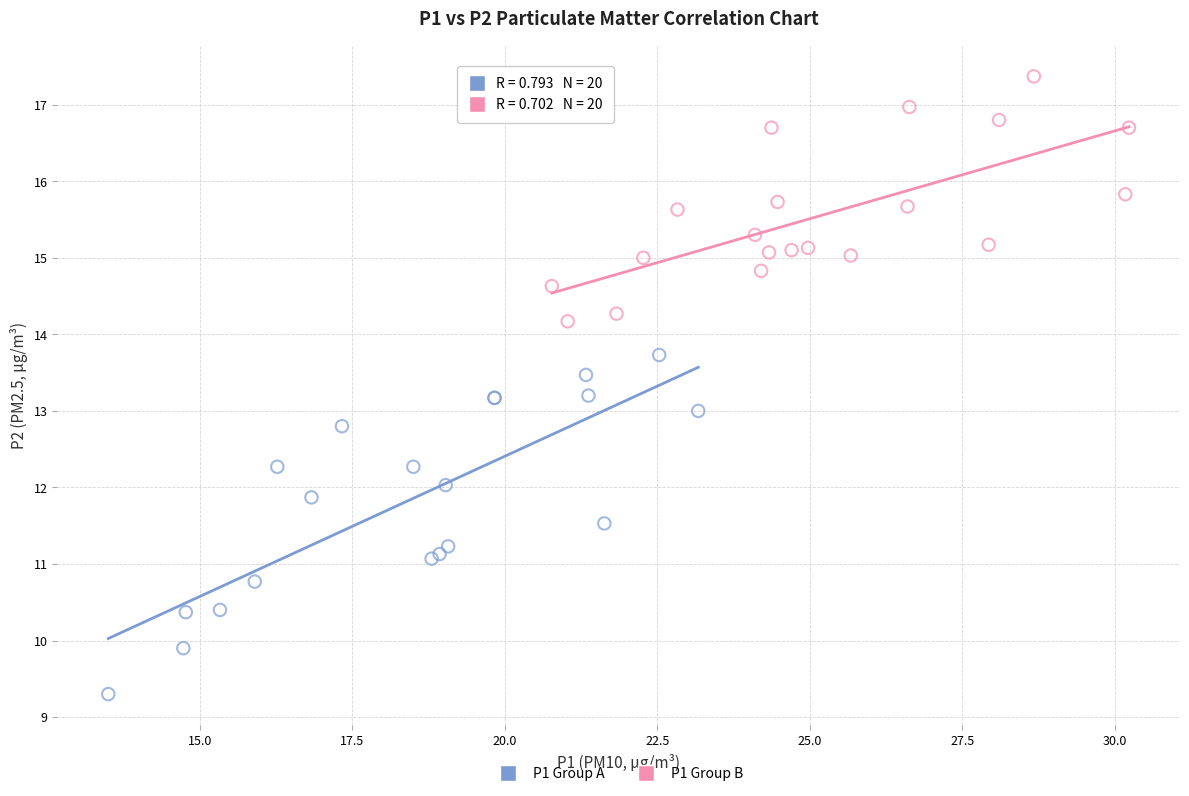

Which series has the widest spread of Y values?

P1 Group A